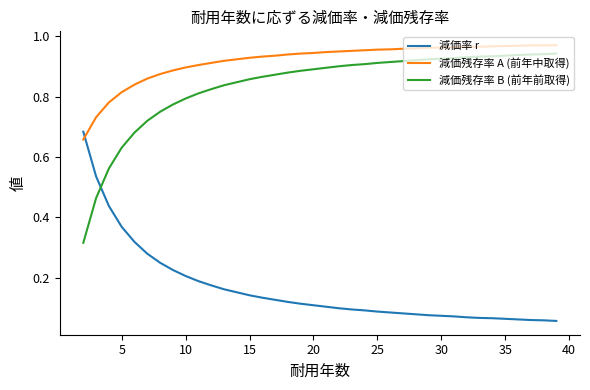

How many distinct data groups are displayed?

3